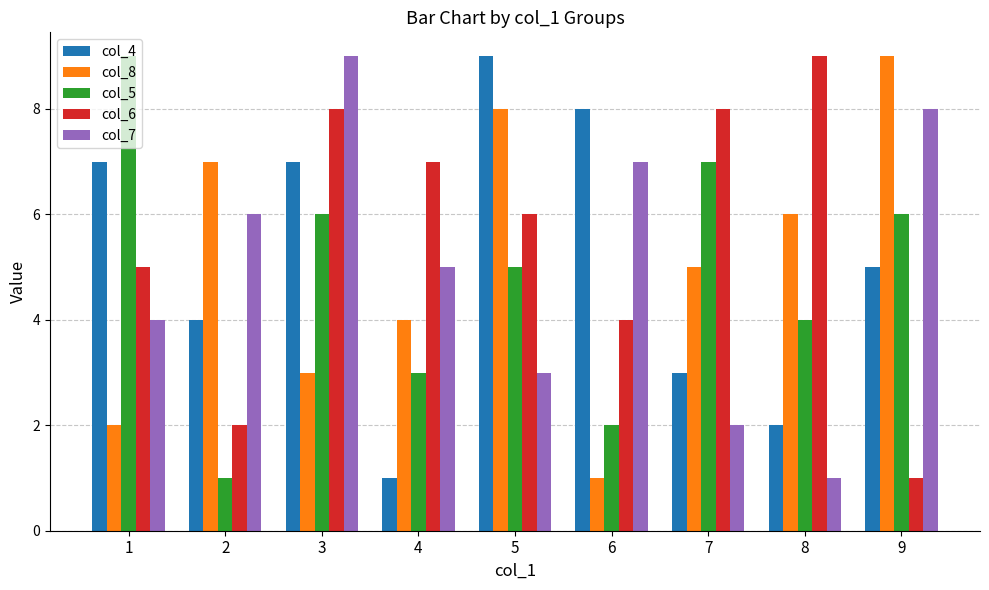

What is the value of the col_8 bar at the 3rd from the left?

3